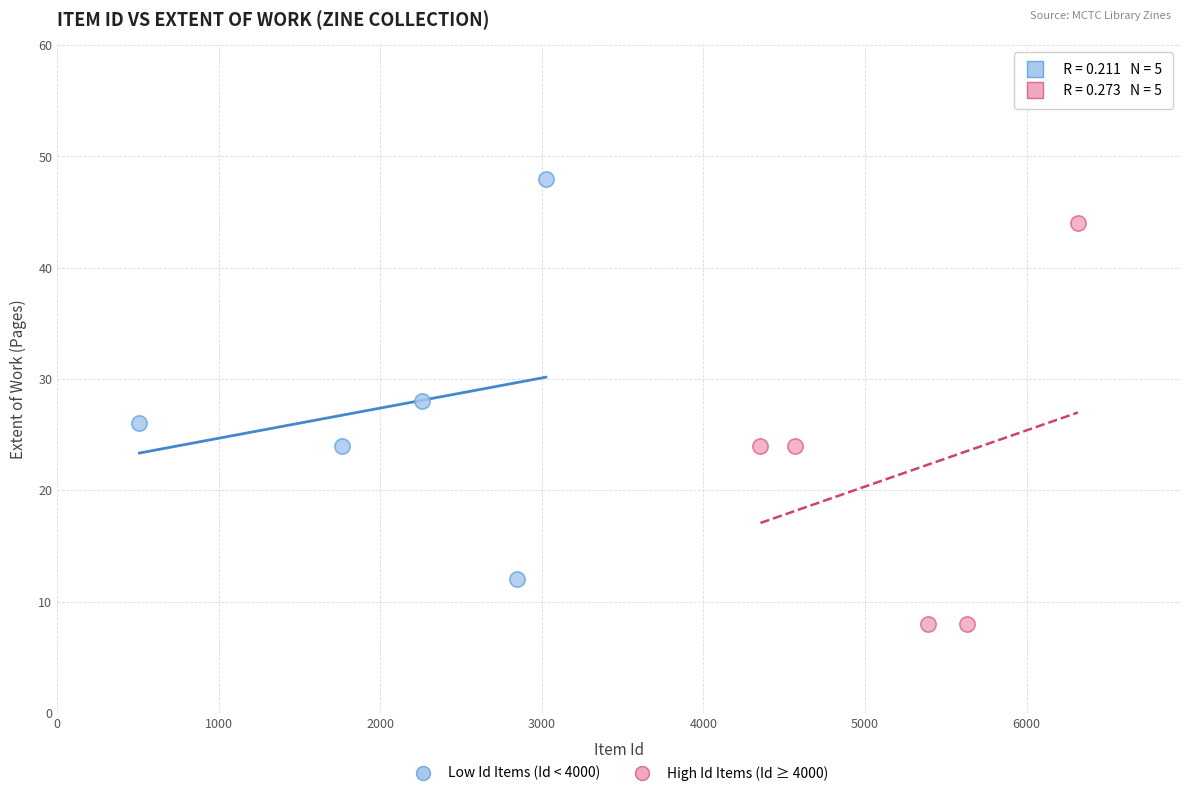

Which series contains the highest Y value?

Low Id Items (Id < 4000)